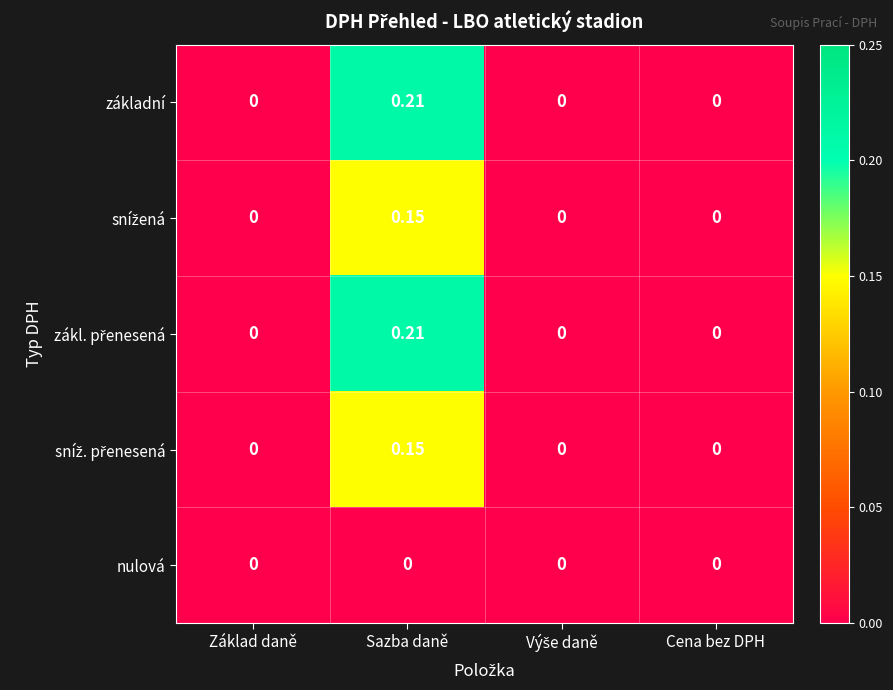

At which category does the chart reach its peak across all series?

Sazba daně